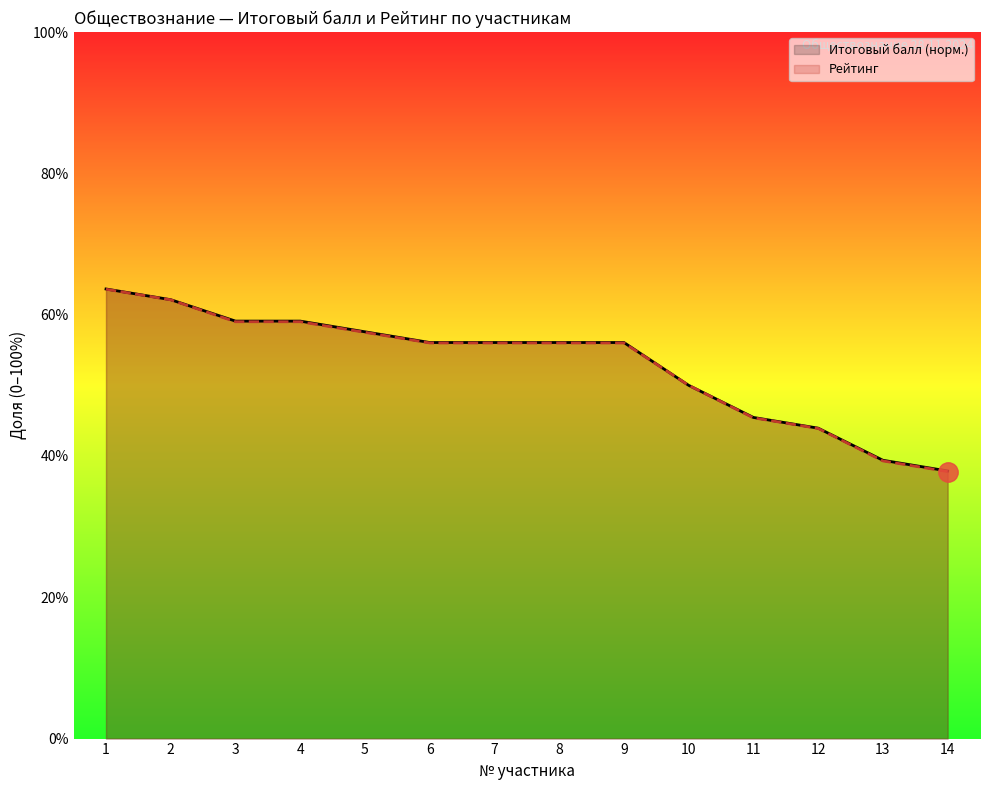

The value of Итоговый балл (норм.) at 9 is 0.6. True or false?

True